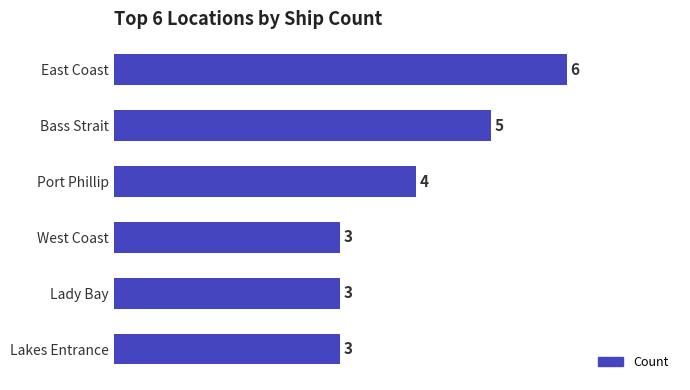

What is the change in value from Bass Strait to East Coast?

+1